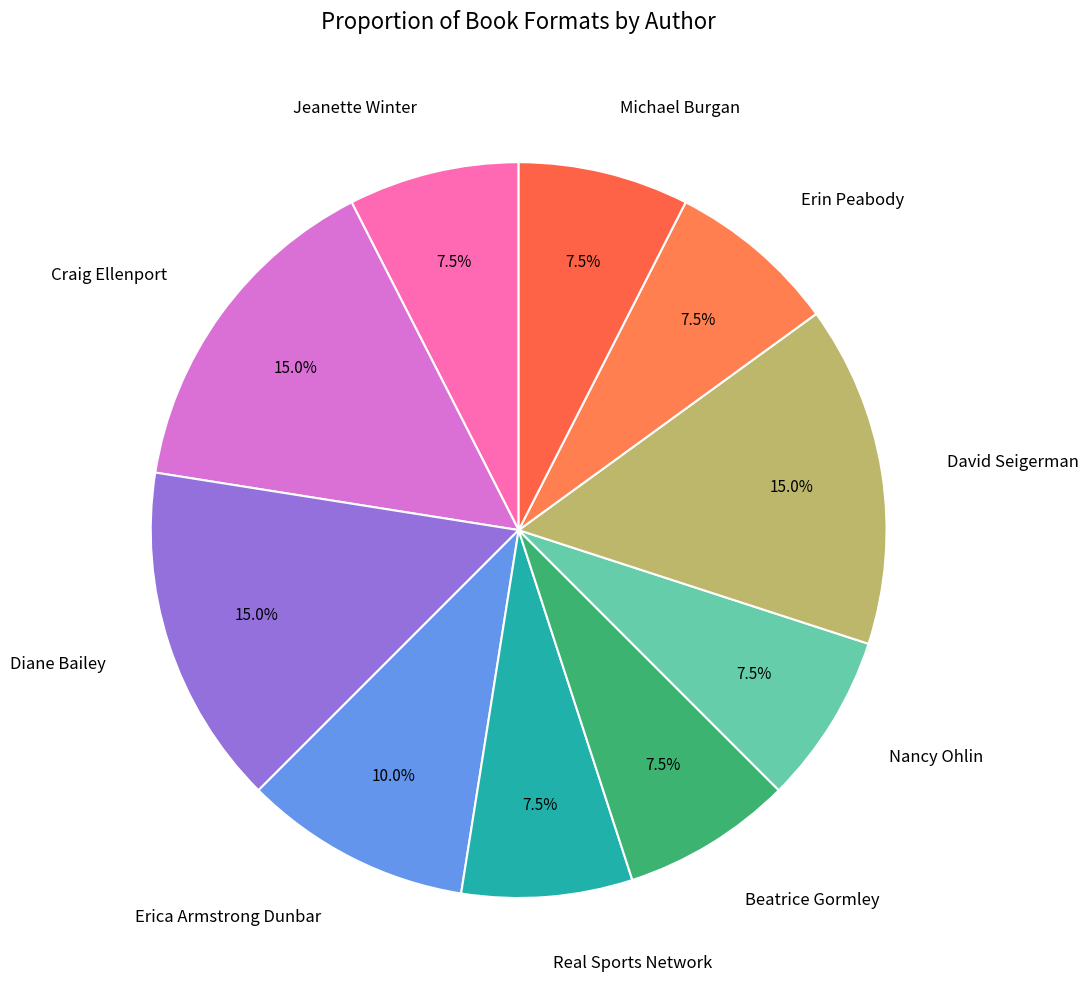

Is it true that Diane Bailey is 1% of the pie?

False